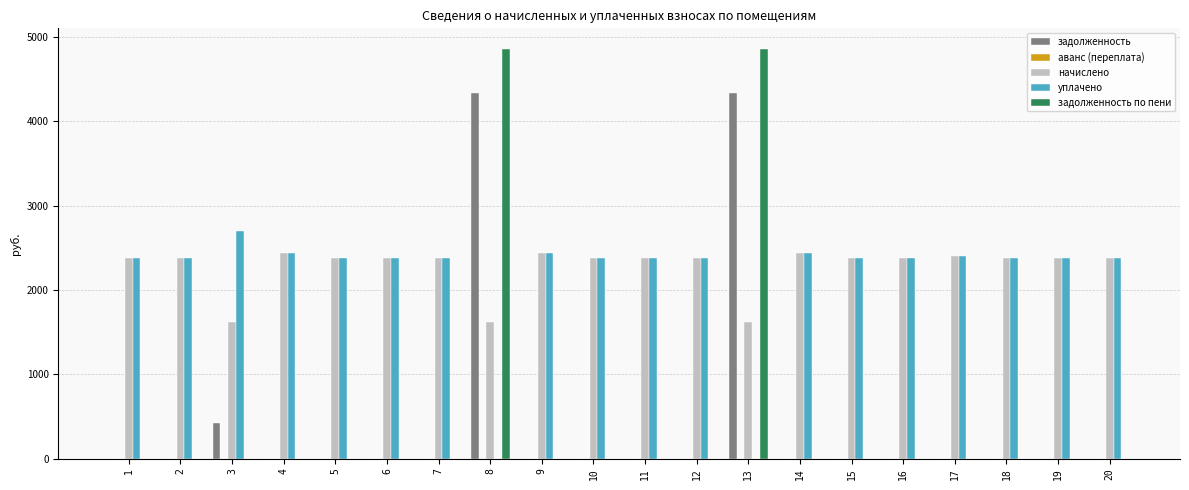

What is the spread (max minus min) of values at 9?

2432.6